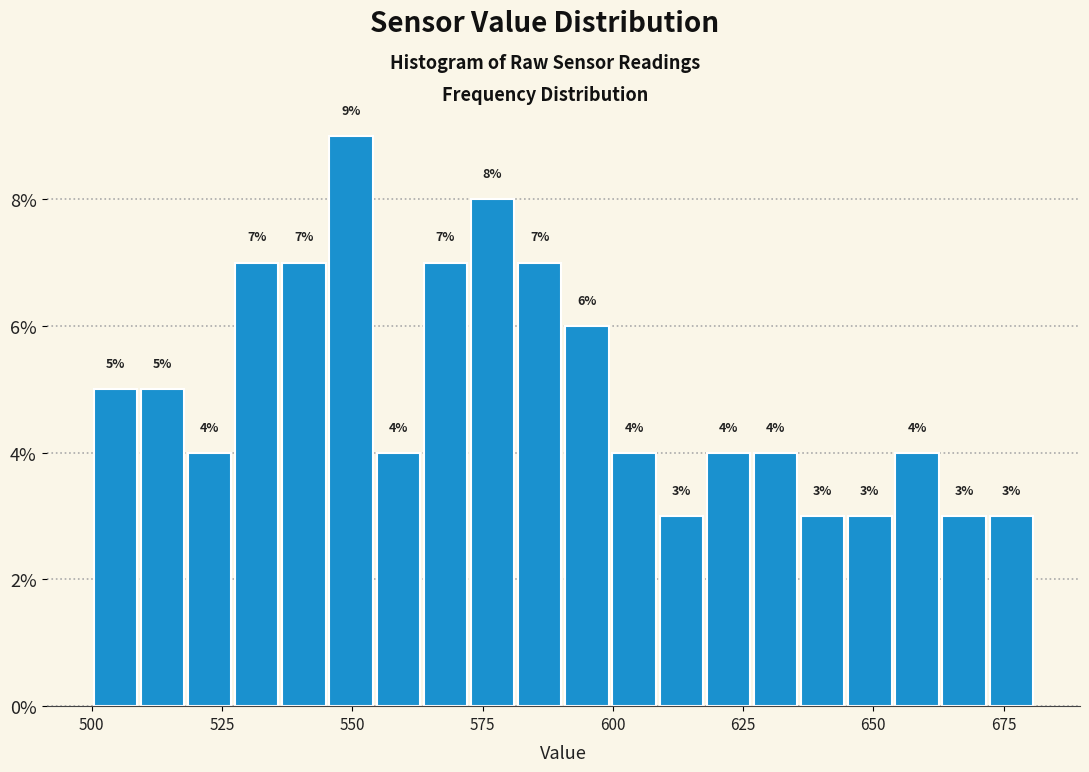

Read against the x-axis, roughly where is the centre of the tallest bar?

550